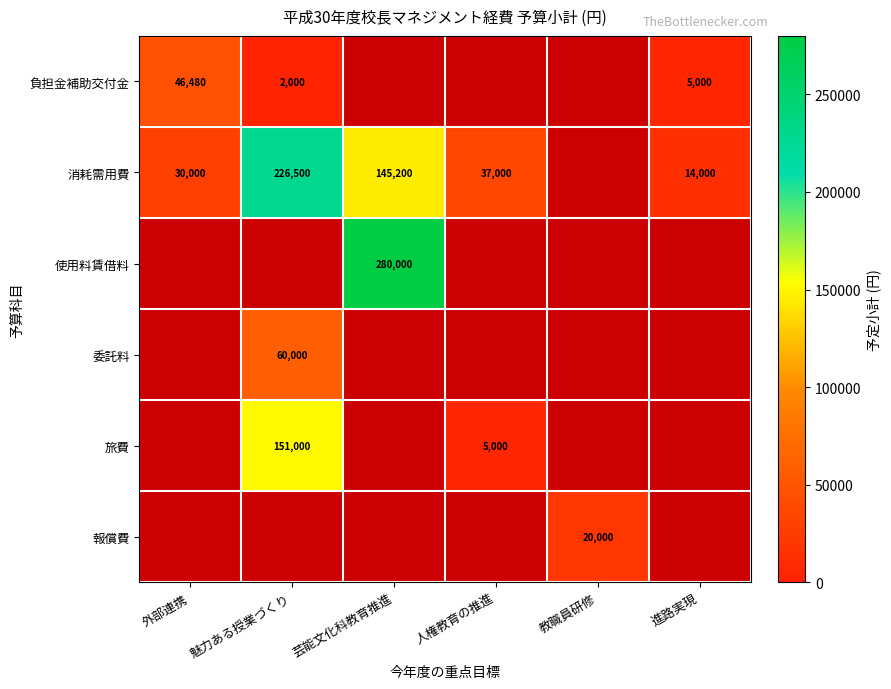

True or false: 使用料賃借料 has a value of 280000 at 芸能文化科教育推進.

True